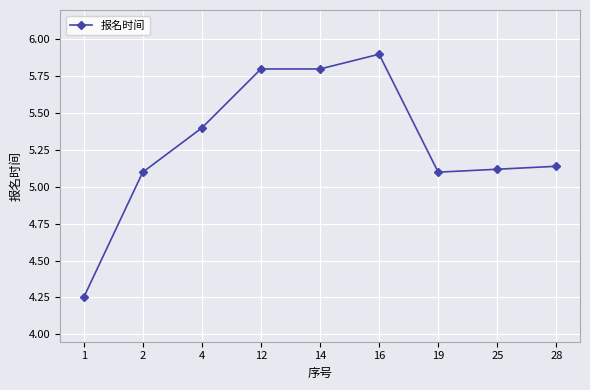

How many lines are shown in the chart?

1